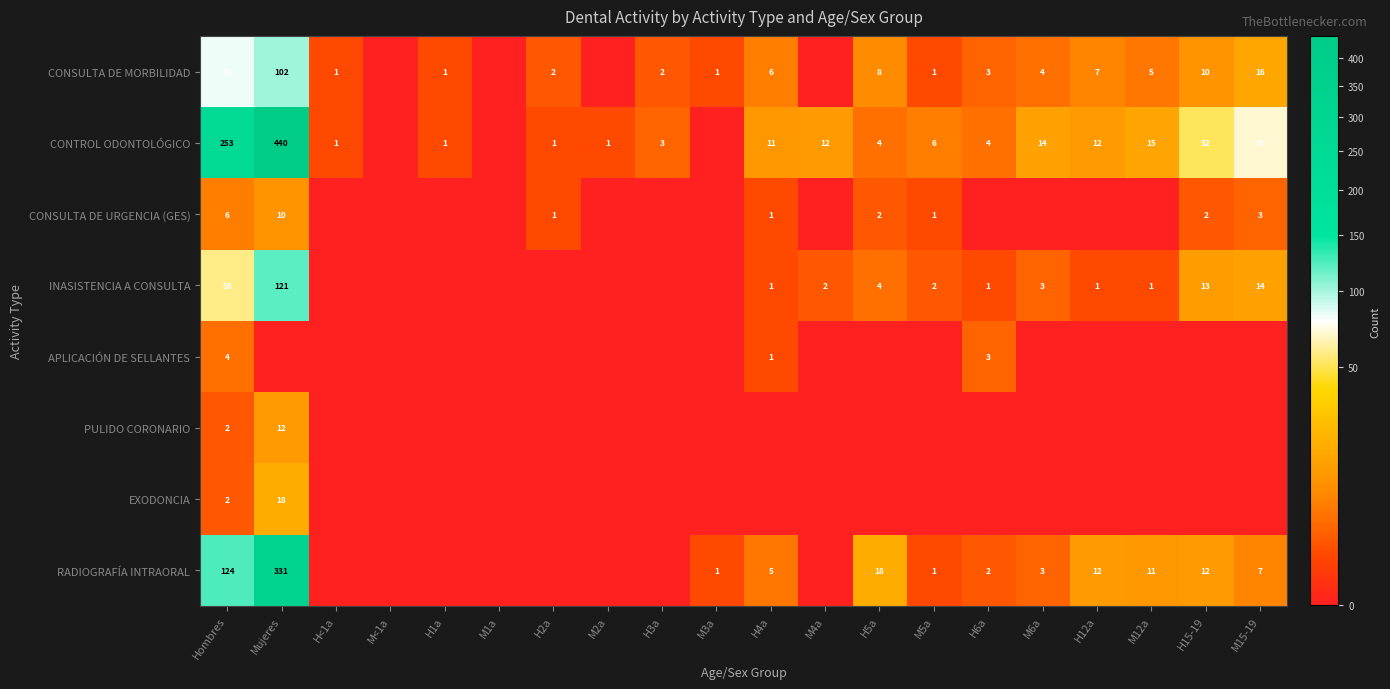

True or false: APLICACIÓN DE SELLANTES has a value of 2 at Hombres.

False